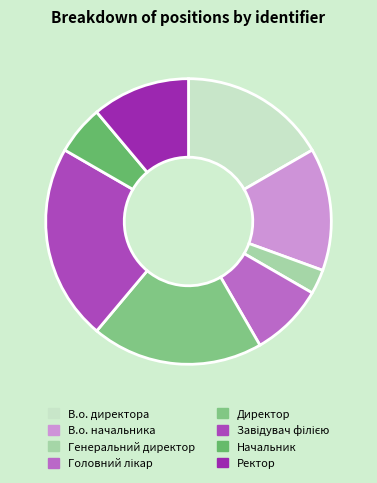

True or false: В.о. начальника accounts for 1% of the total.

False